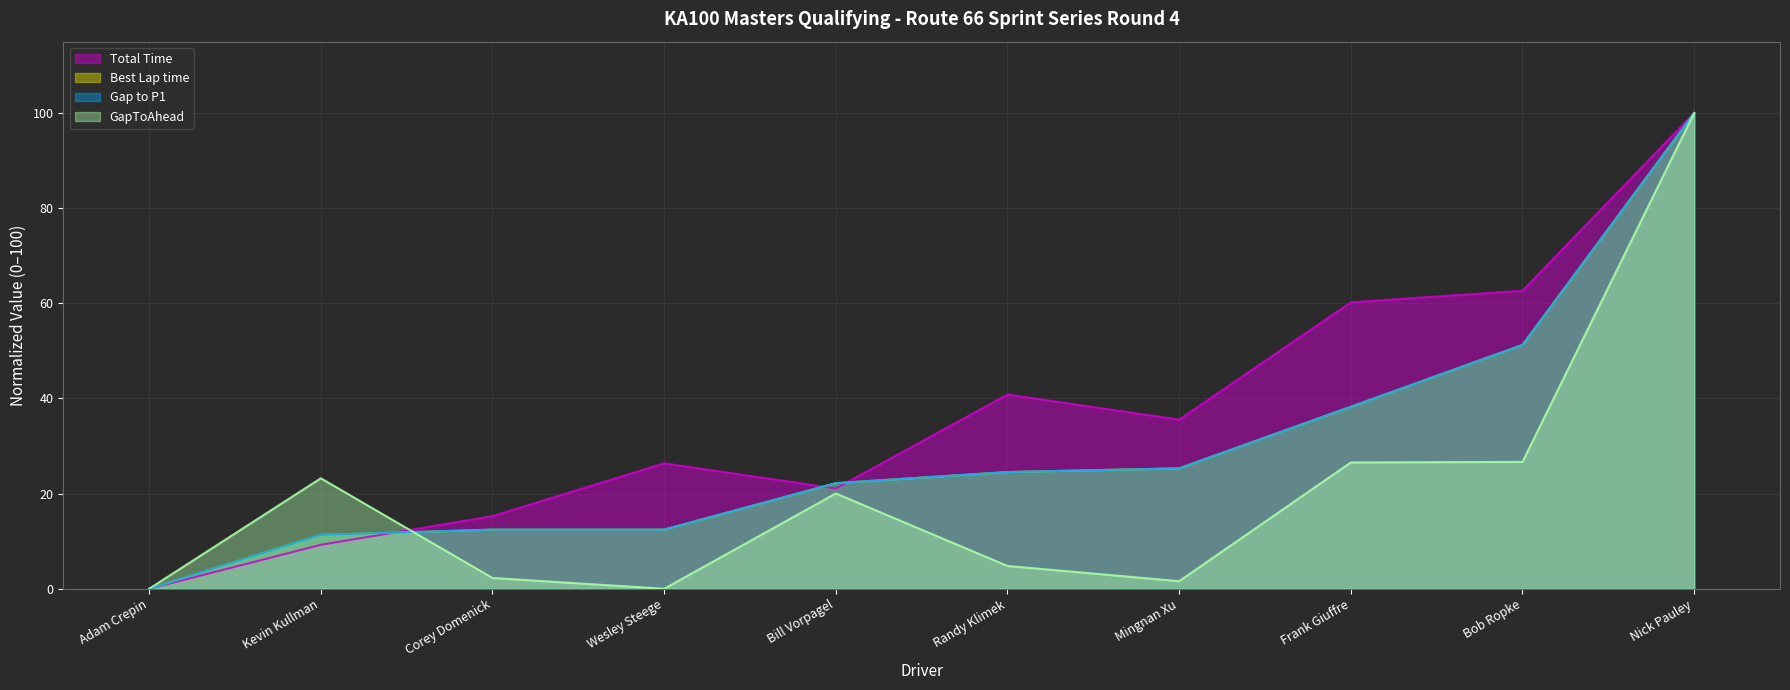

Where is the first local minimum for GapToAhead?

Wesley Steege